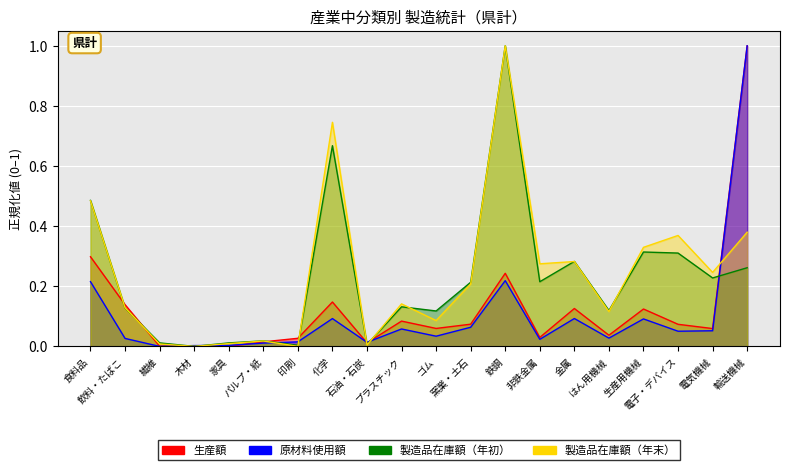

True or false: the data has more than 0 interior local peaks.

True